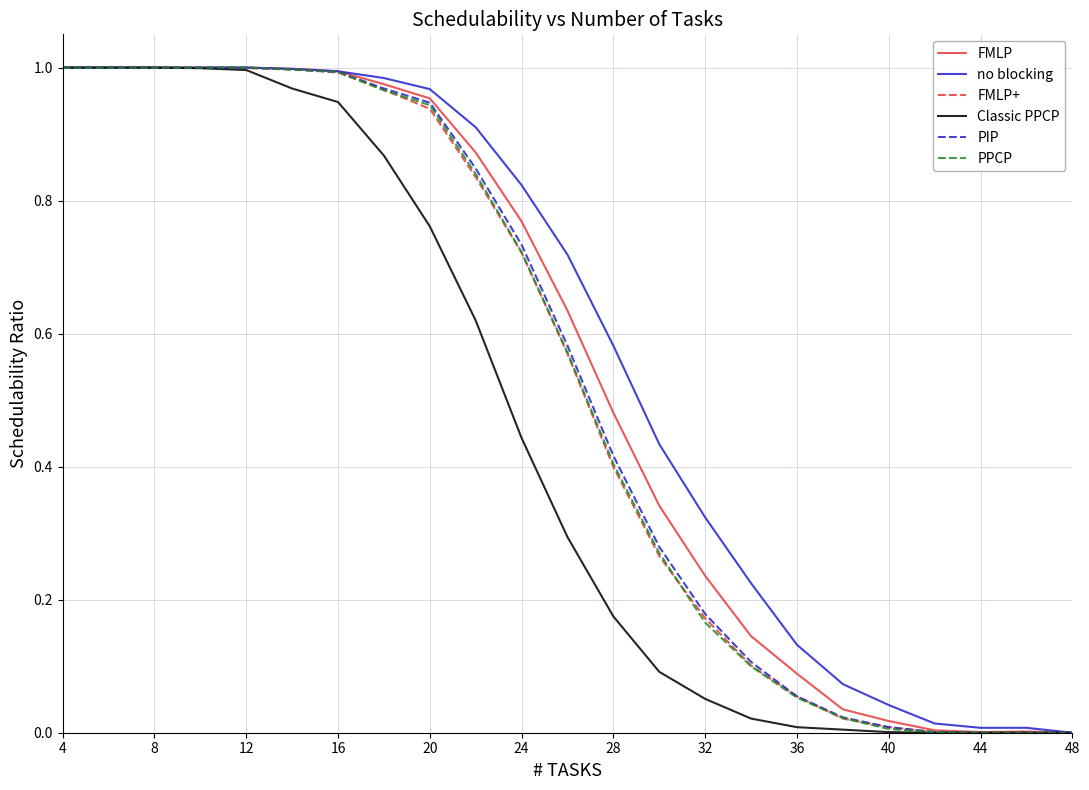

Between 12 and 40, which series saw the biggest shift?

Classic PPCP